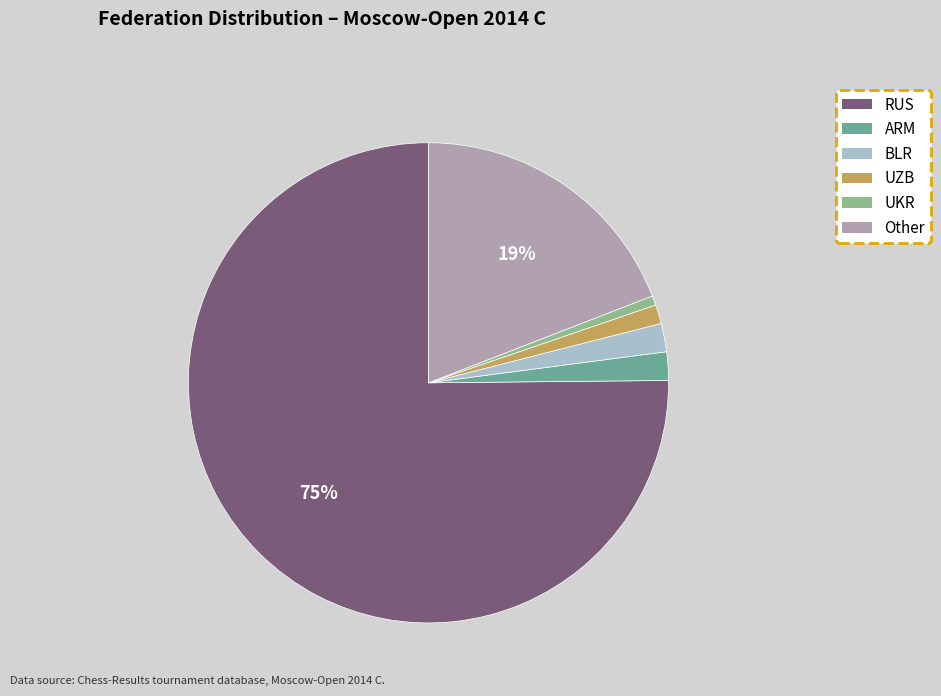

Between UKR and Other, which is larger?

Other